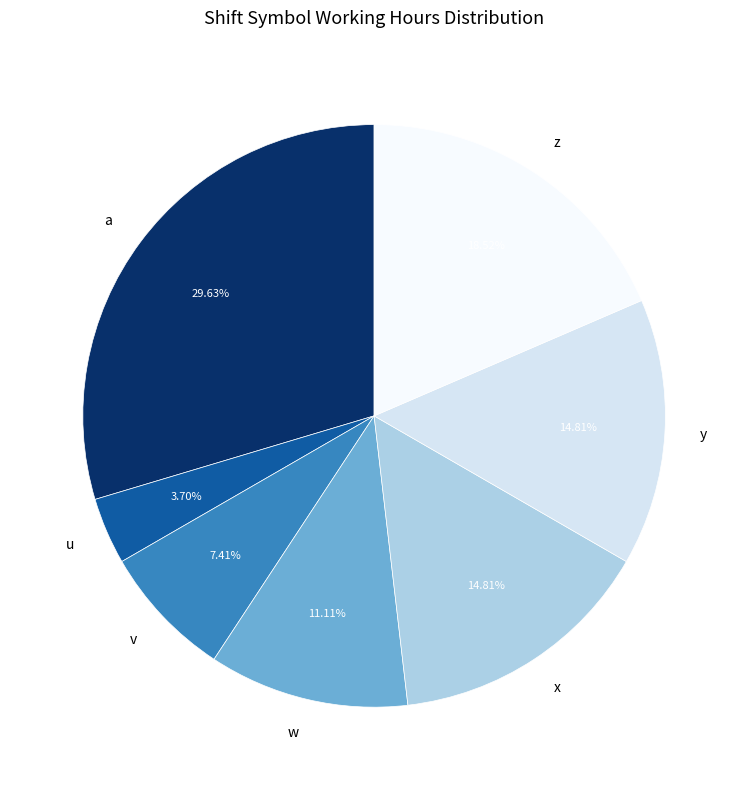

How many slices are in this pie chart?

7